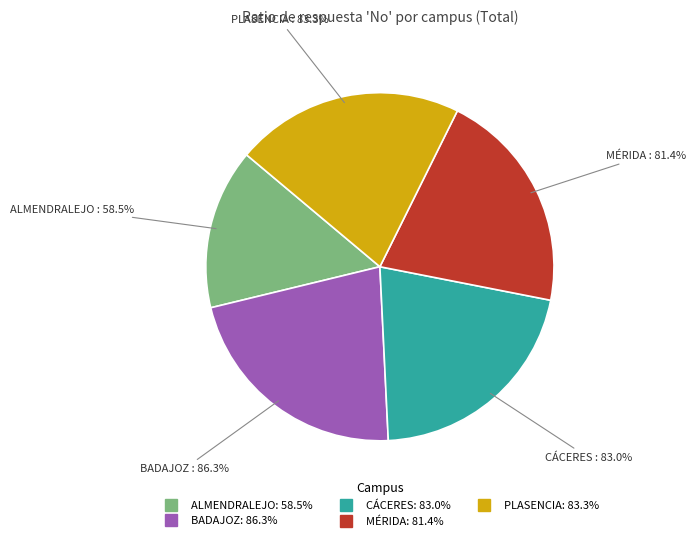

True or false: PLASENCIA accounts for 9% of the total.

False